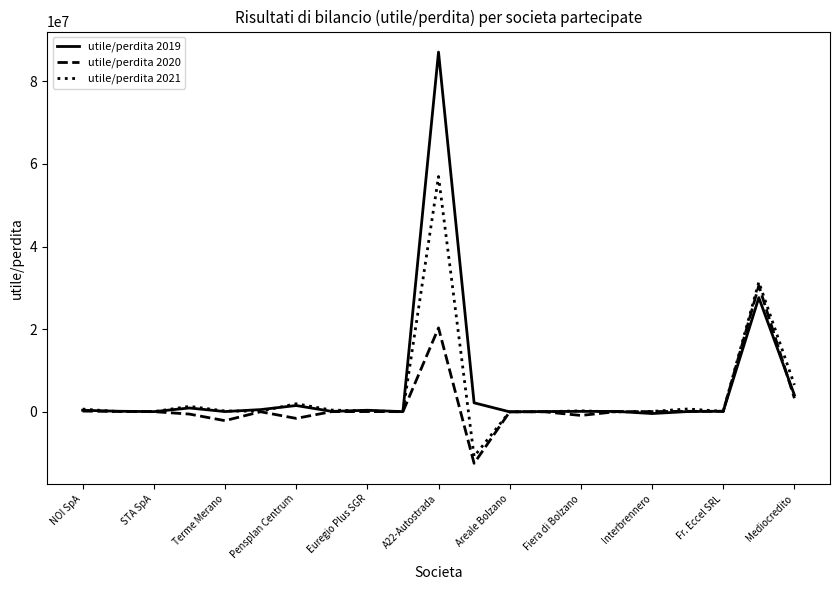

What is the maximum value for utile/perdita 2021?

56951297.0